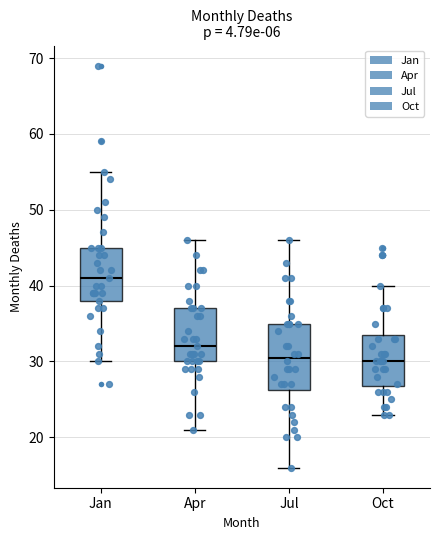

Which box is the tallest, from its lower edge to its upper edge?

Jul